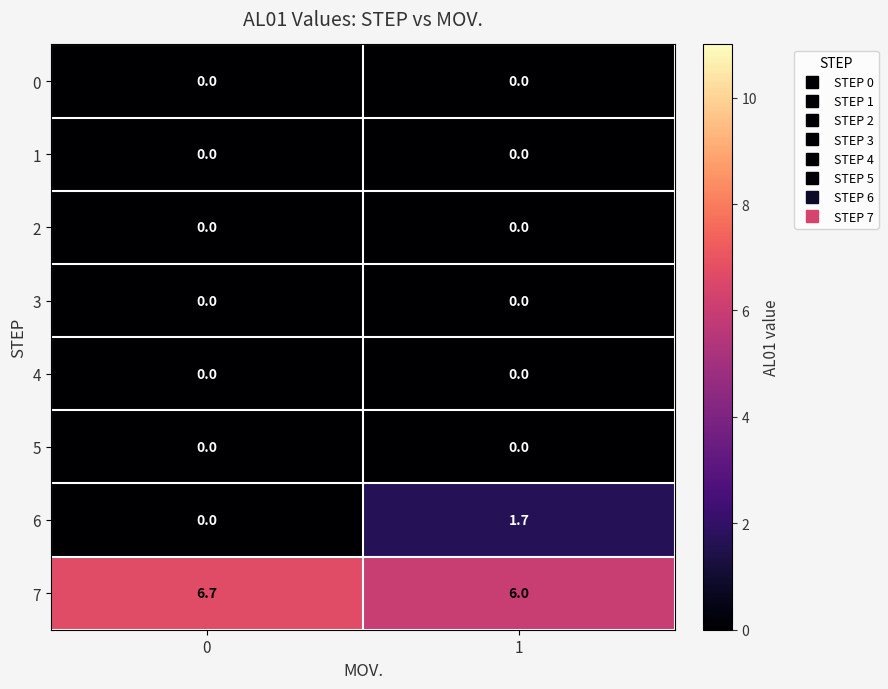

Between 0 and 1, which series saw the biggest shift?

6